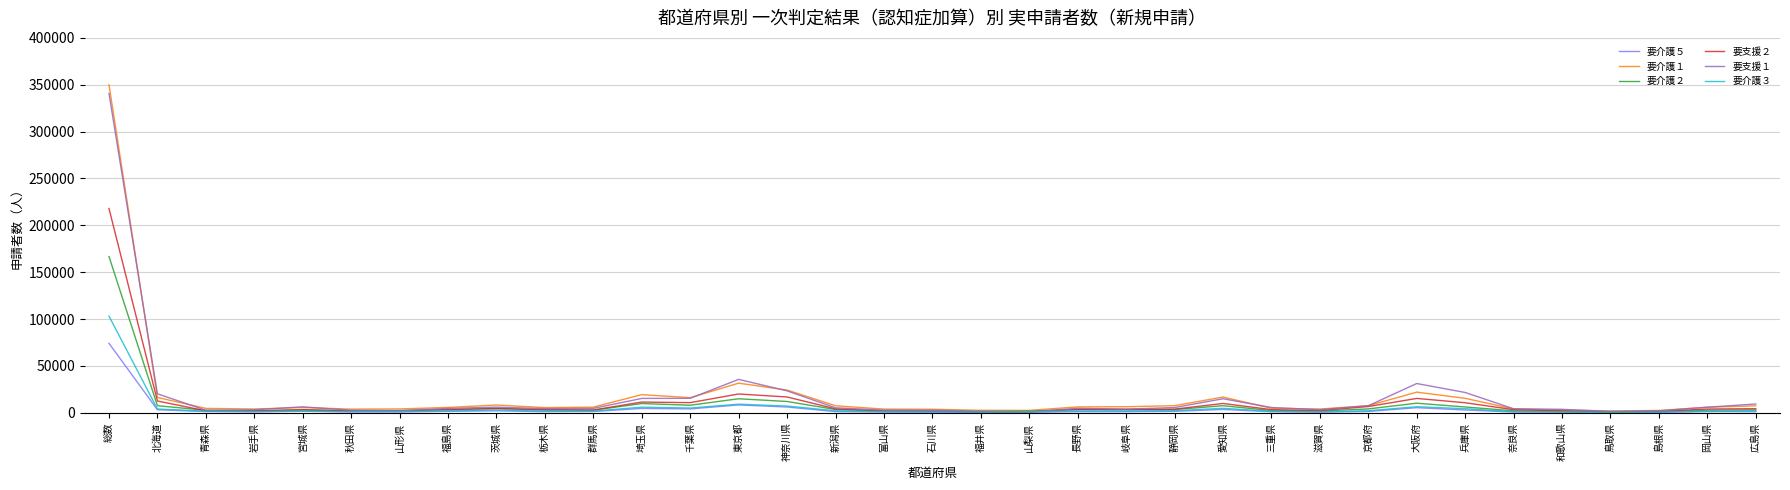

How many lines are shown in the chart?

6